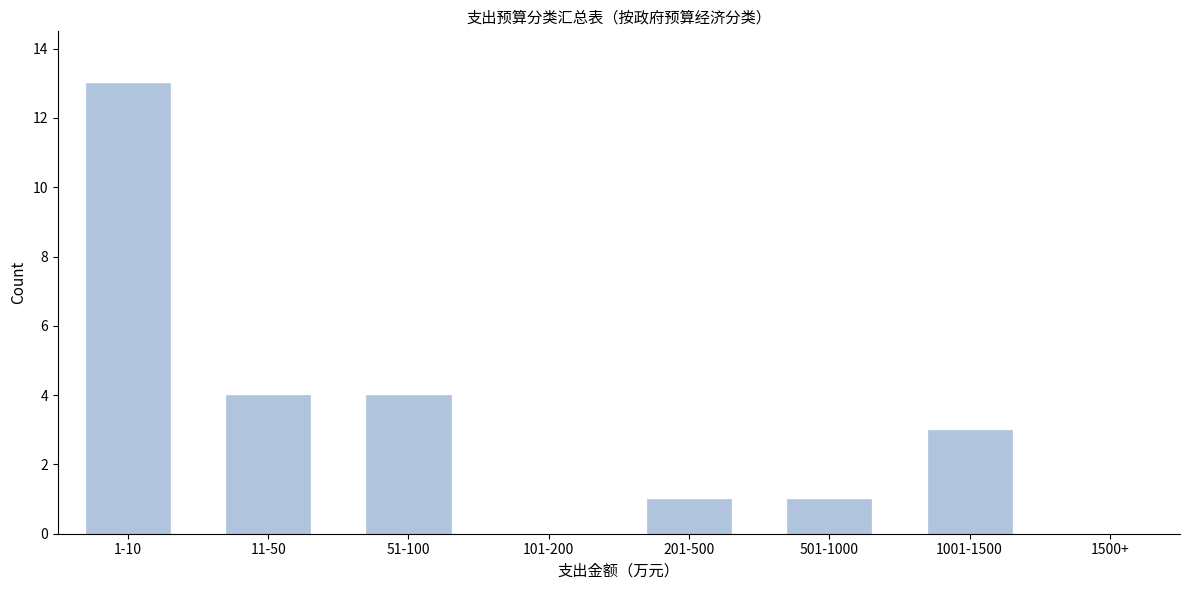

Reading left to right, transcribe all the data shown in this chart.

1-10=13	11-50=4	51-100=4	101-200=0	201-500=1	501-1000=1	1001-1500=3	1500+=0